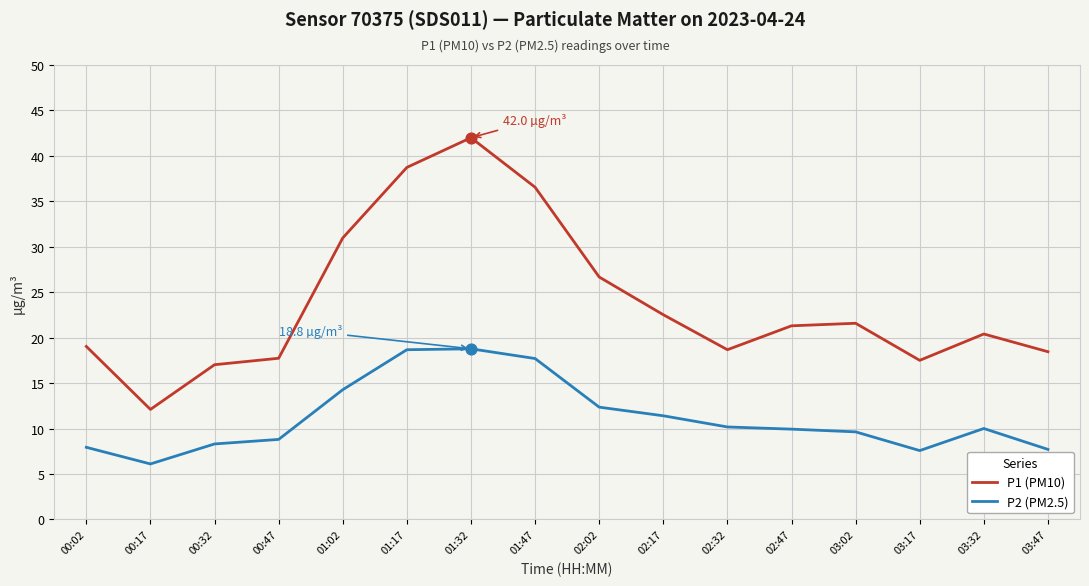

Which series has the largest total across all categories?

P1 (PM10)